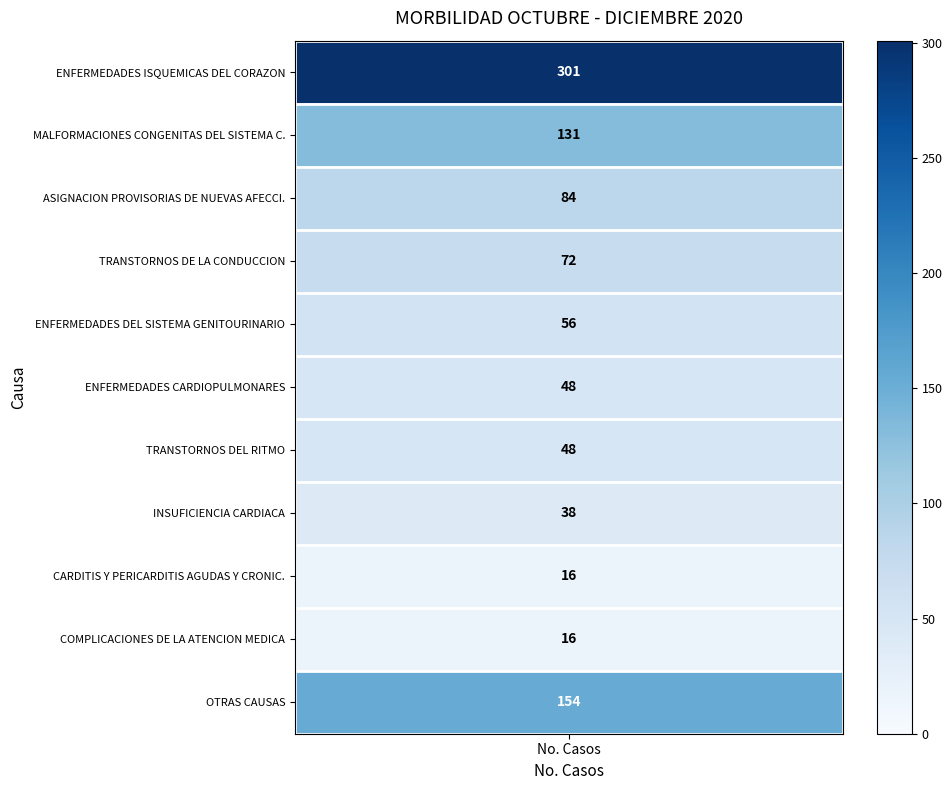

What is the change in value from 6 to 8?

-10